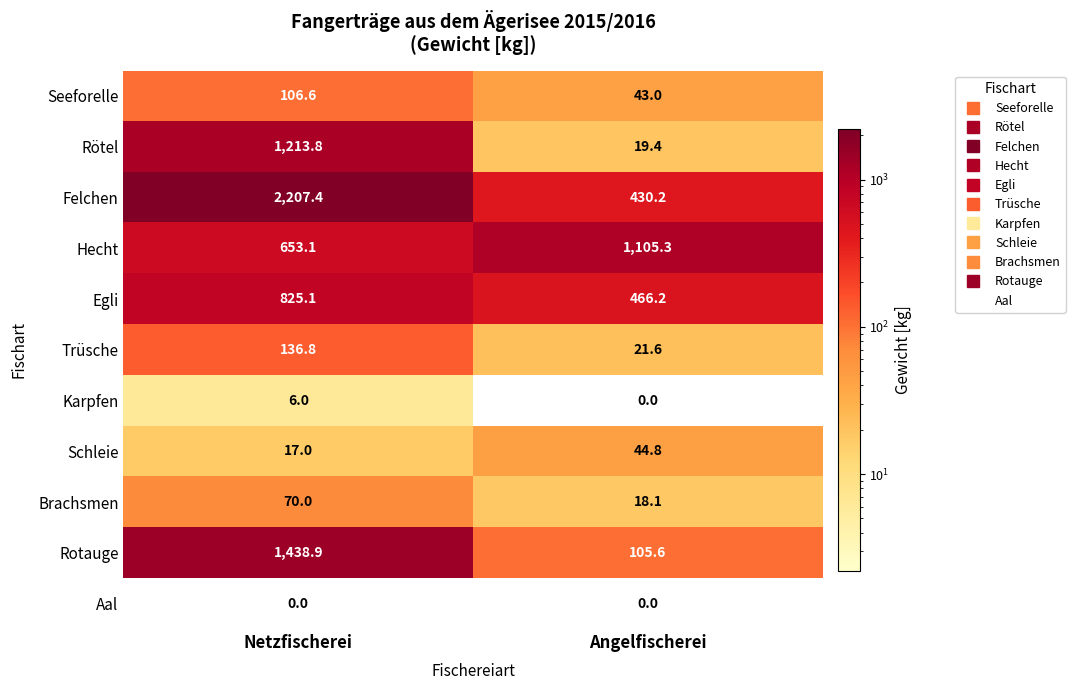

How many data points in Brachsmen are less than 70?

1